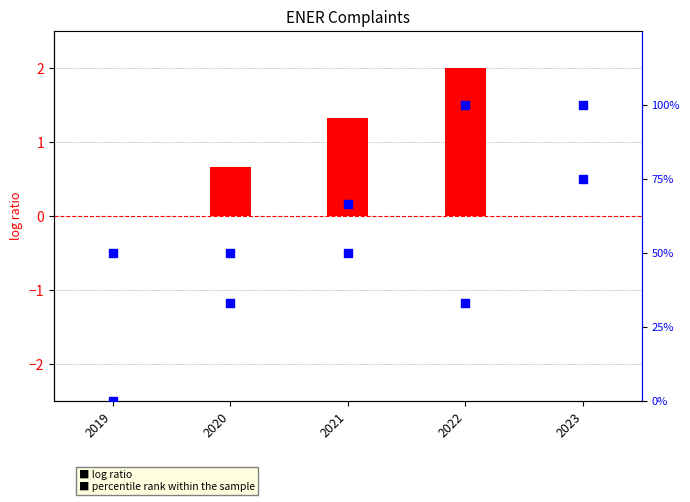

Is the value of 3 - Complaints open at year-end at 2020 greater than the value of 1 - New complaints at 2019?

Yes